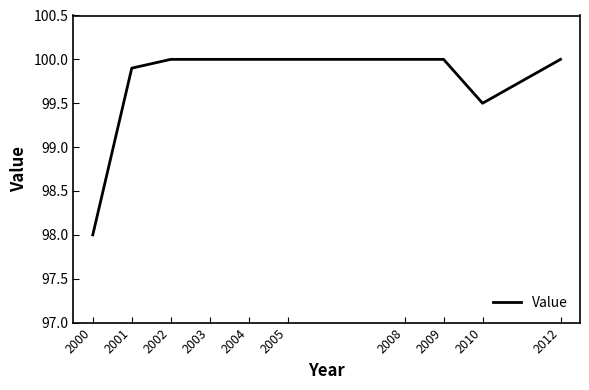

True or false: the data shows 65.0 at 2008.

False